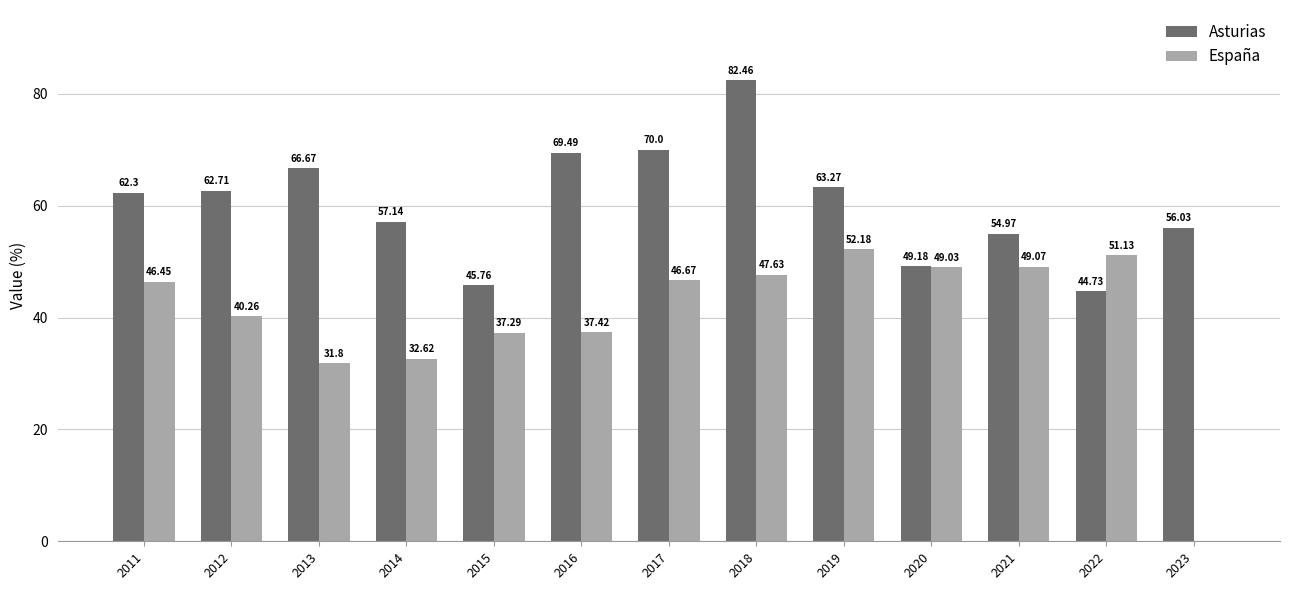

Which series has the largest range (max minus min)?

España